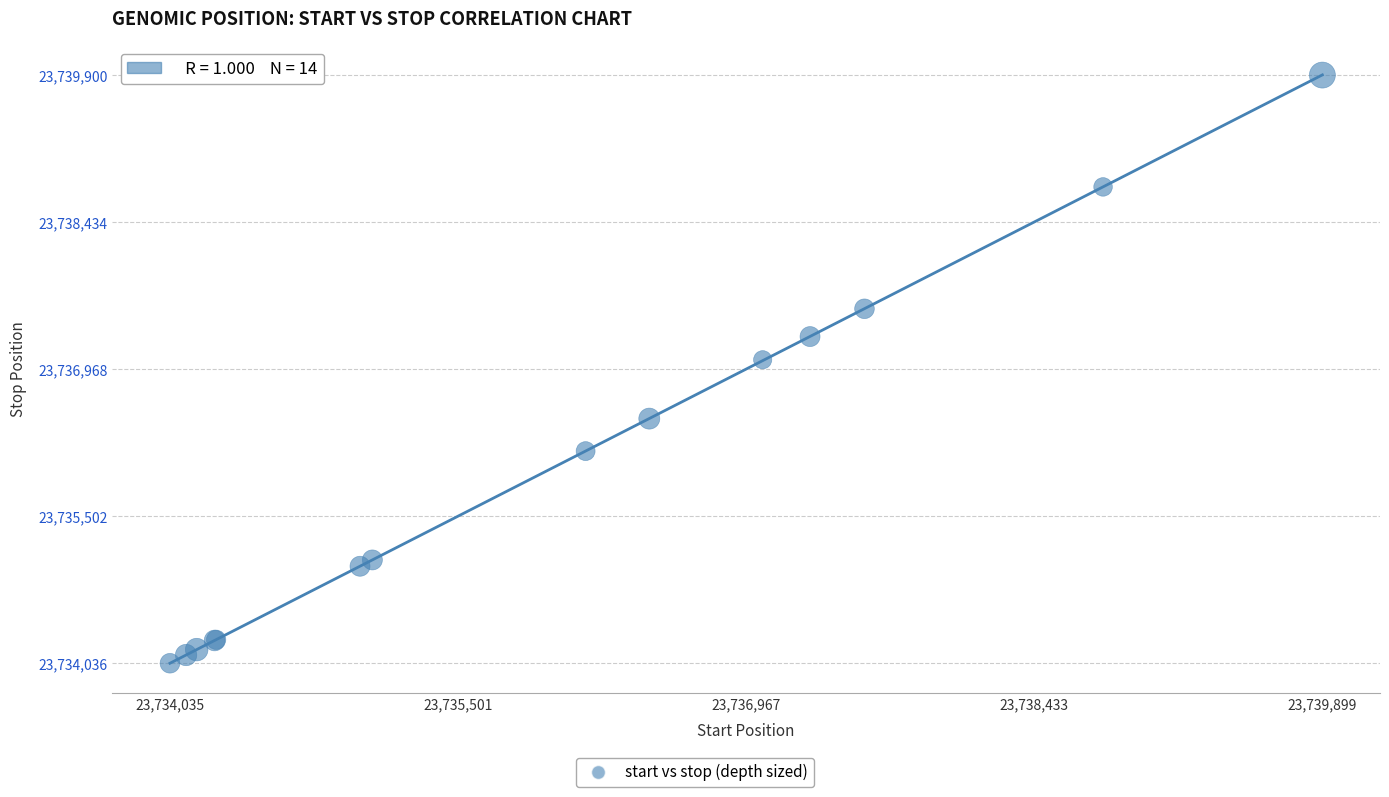

What Y value in the scatter plot is closest to 23736968?

23737062